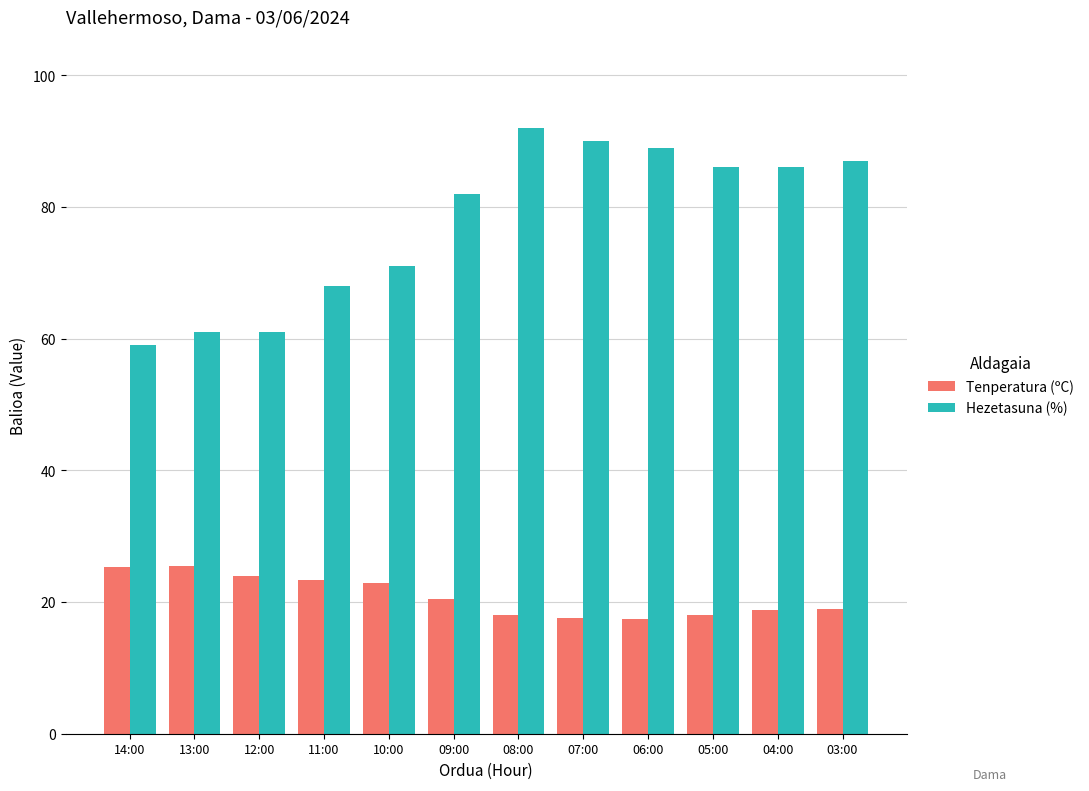

How many data points in Tenperatura (ºC) are less than 20?

6